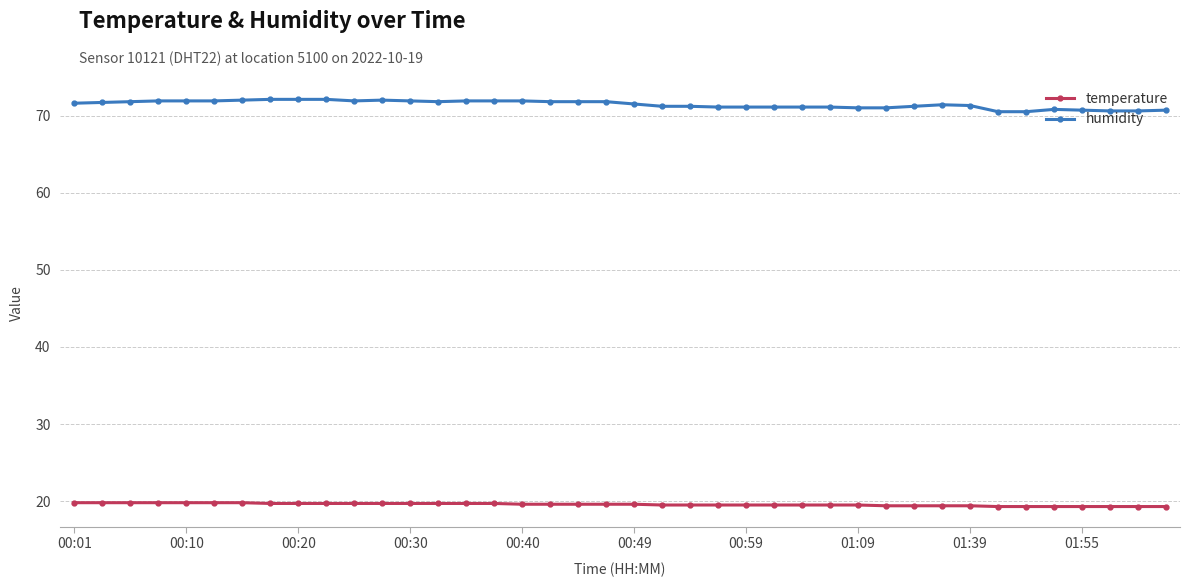

What is the value of the temperature point at the 14th from the left?

19.7